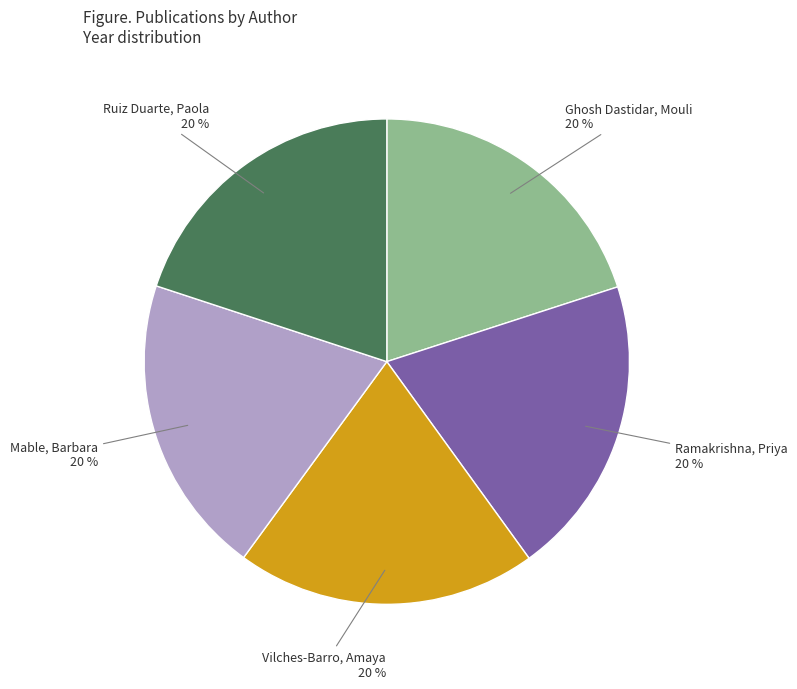

To the nearest percent, what percentage of the pie is Mable, Barbara?

20%